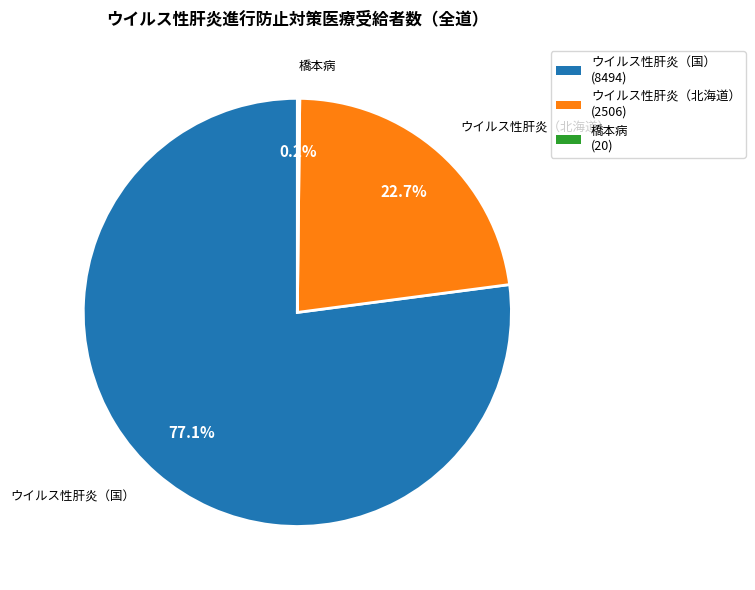

Is there a majority slice in this chart?

Yes